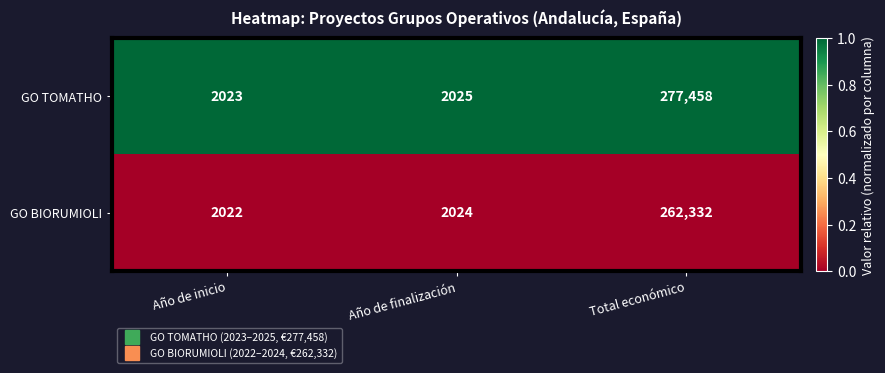

At which category is the sum across all series the highest?

Total económico